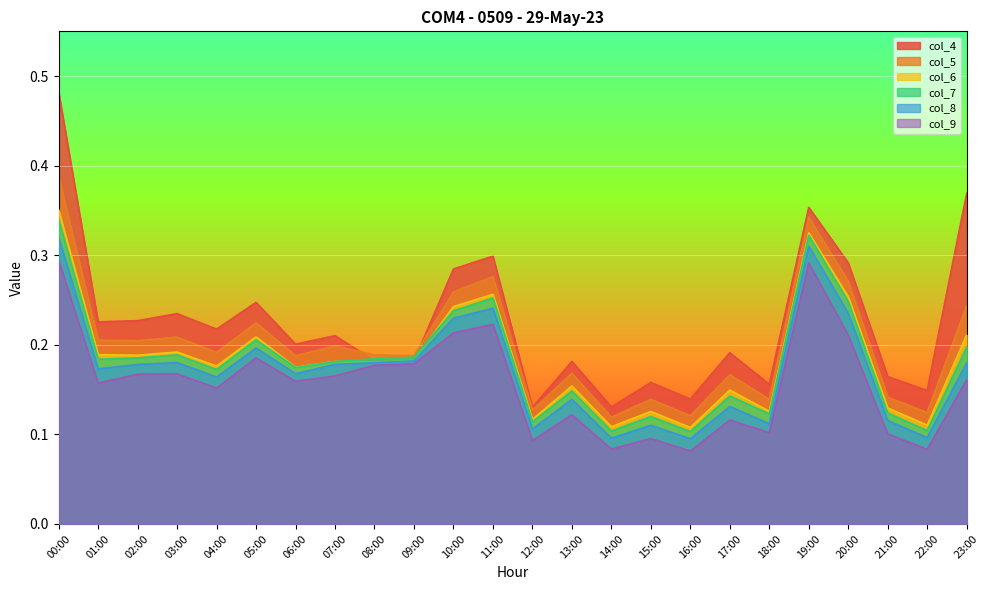

What is the difference between the second highest and minimum values in the col_6 series?

0.2